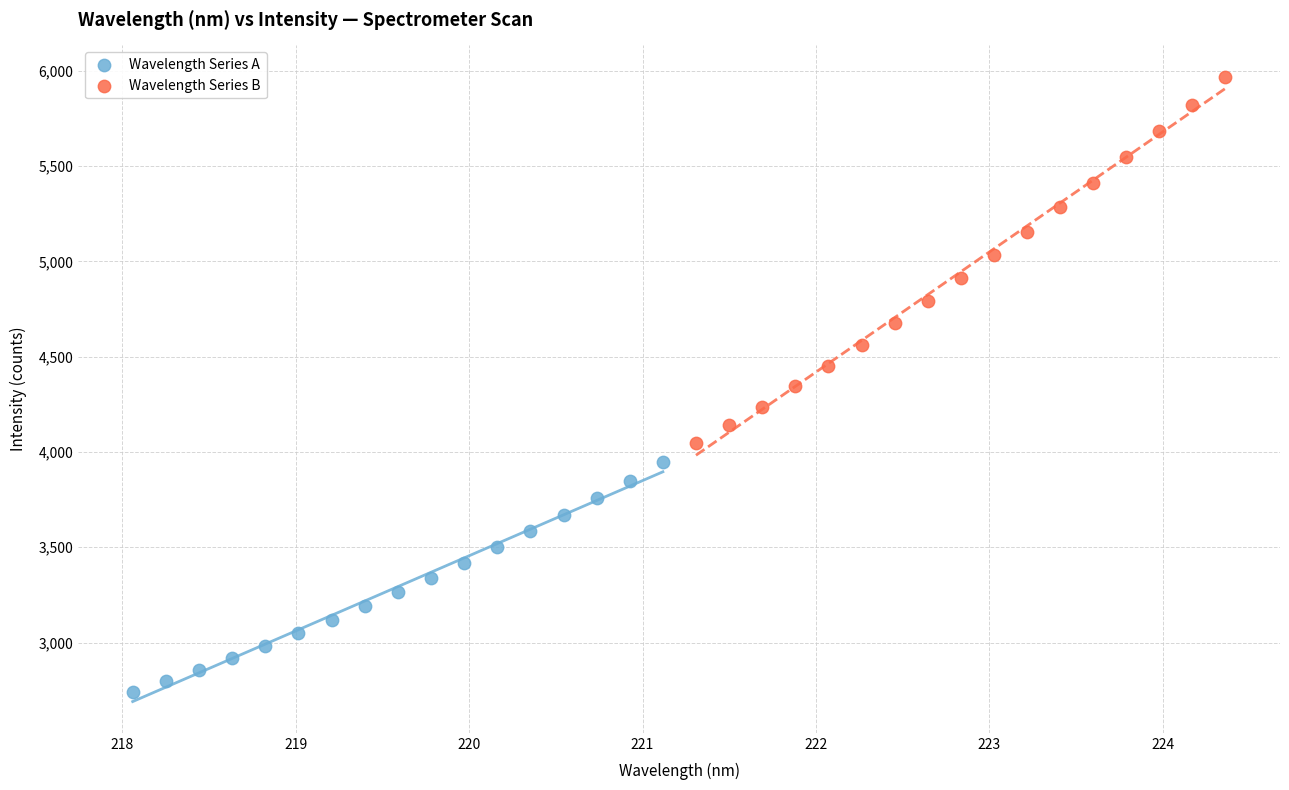

Which series contains the highest Y value?

Wavelength Series B